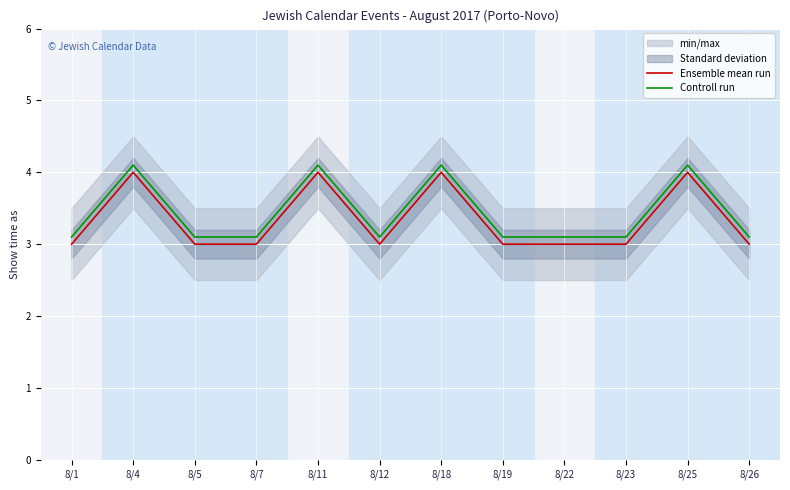

True or false: Ensemble mean run and Controll run intersect in this chart.

False